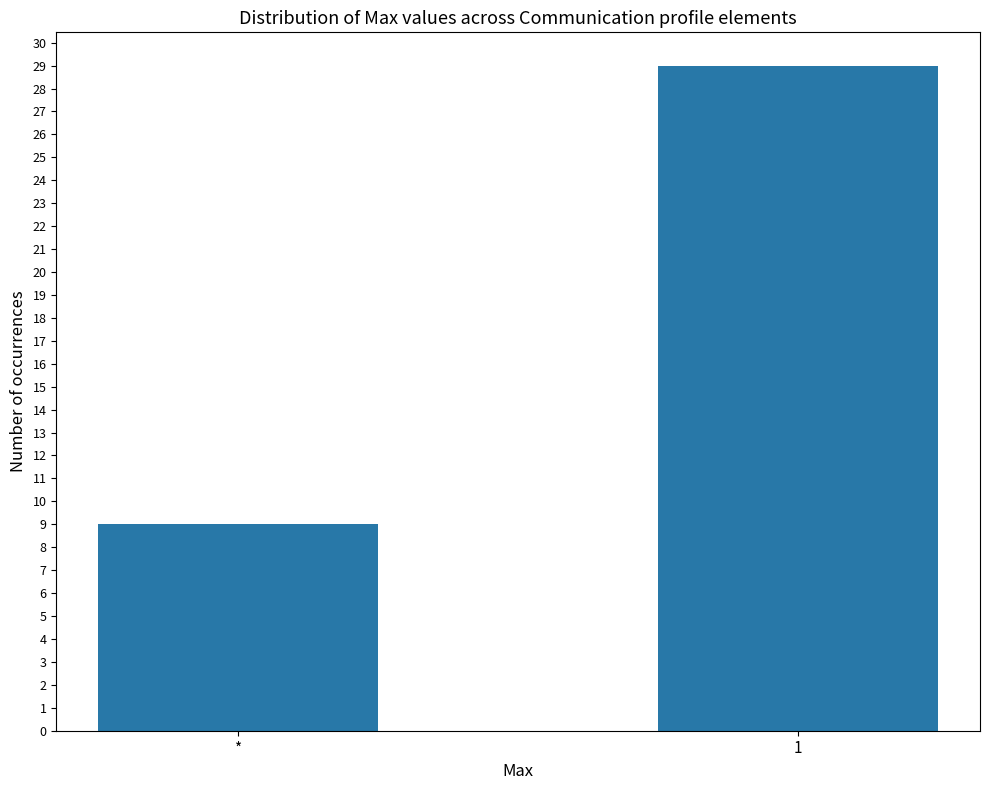

Reading right to left, list all the values displayed in this chart.

29	9